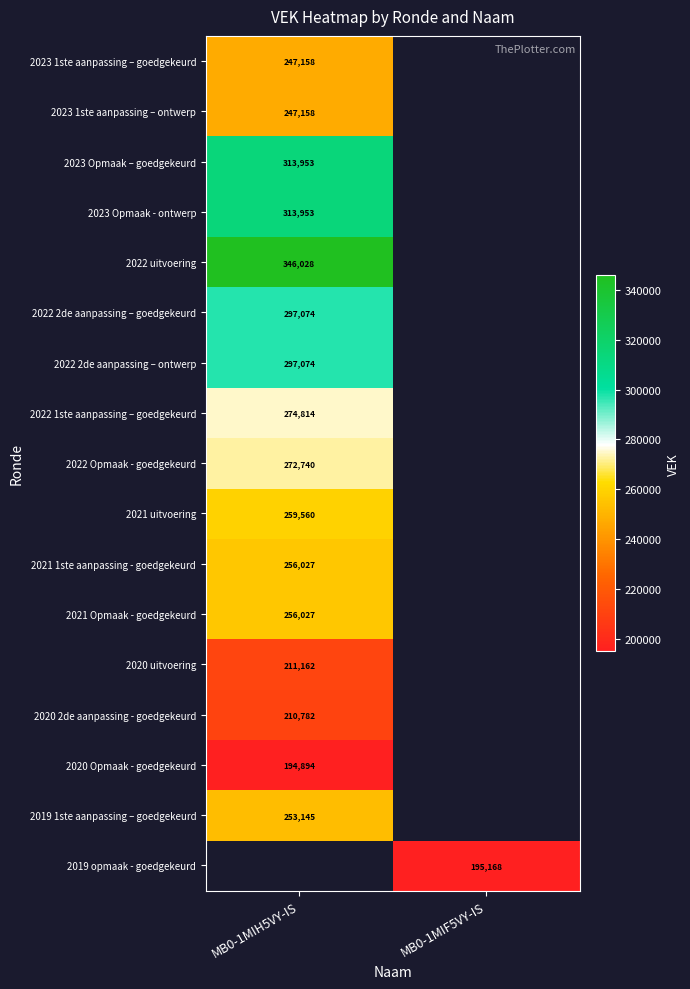

True or false: 2021 uitvoering has a value of 382217.2 at MB0-1MIH5VY-IS.

False